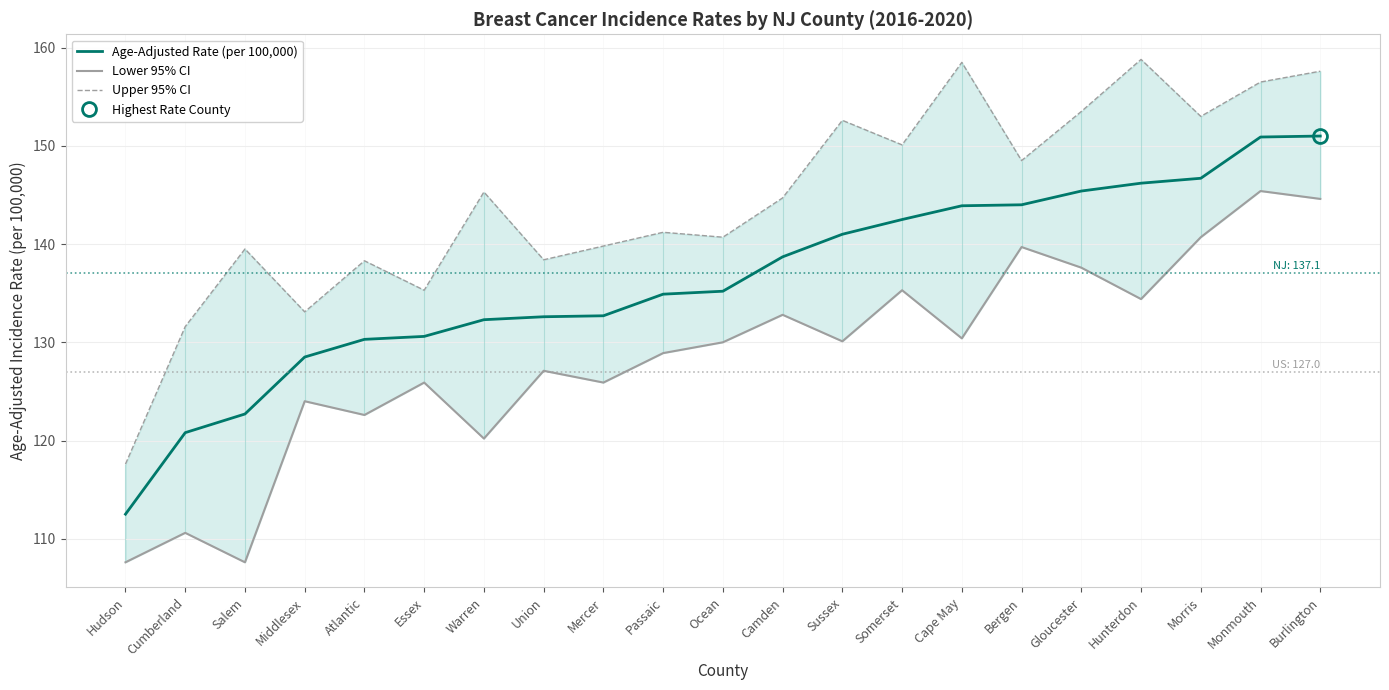

What is the difference between the maximum and minimum values in the Upper 95% CI series?

41.2